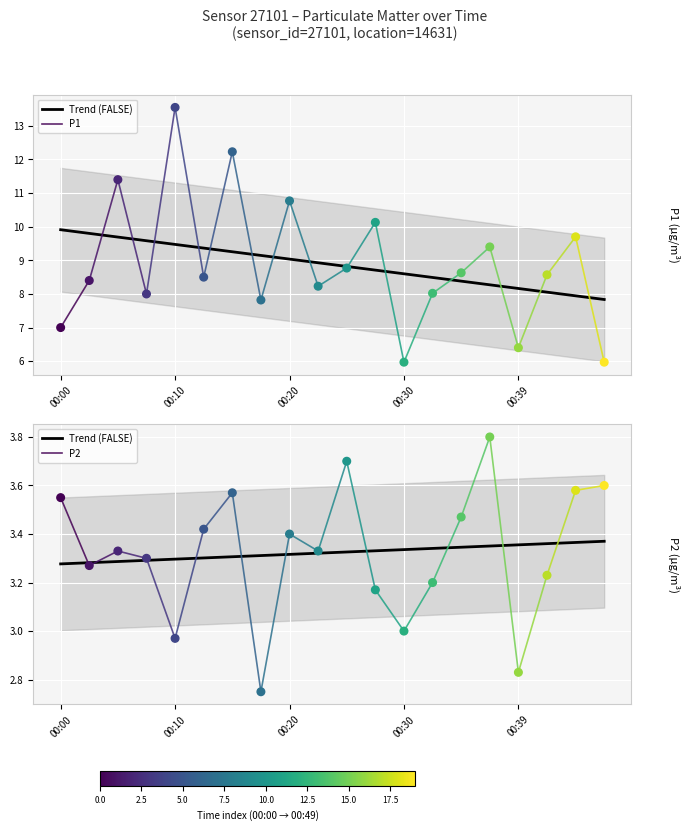

Which series reaches the minimum Y coordinate?

P2